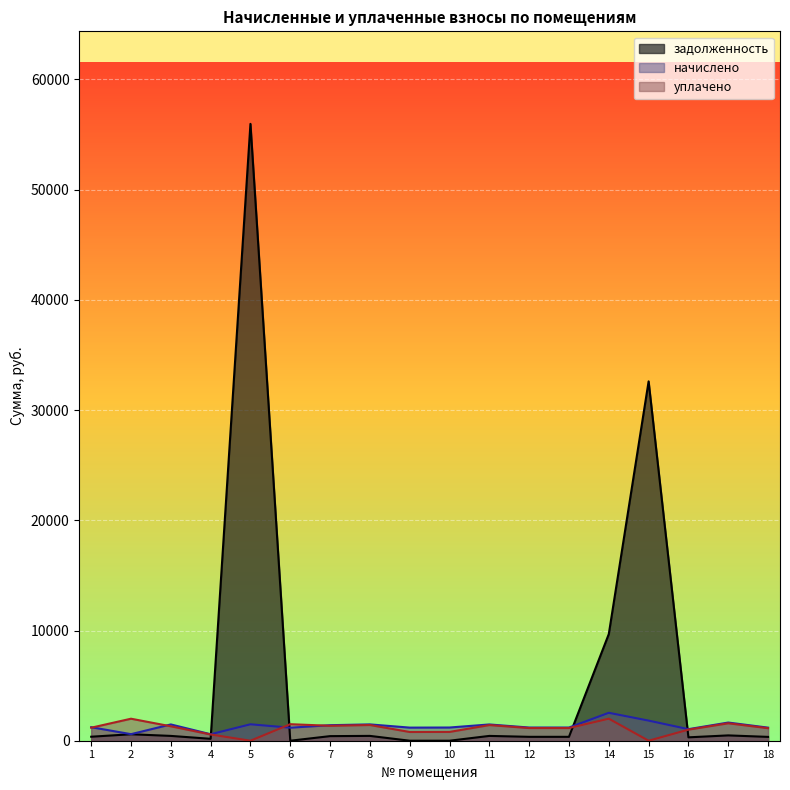

Reading left to right, transcribe all the data shown in this chart.

задолженность: 362.5	586.9	436.7	173.8	55968.6	0.0	416.4	437.8	0.0	0.0	436.2	353.5	353.5	9678.6	32604.5	307.4	483.1	347.7
начислено: 1227.1	595.6	1478.2	588.4	1490.8	1182.2	1409.4	1481.8	1189.4	1198.4	1476.5	1196.6	1196.6	2534.0	1824.3	1049.6	1649.3	1187.0
уплачено: 1180.6	1997.5	1310.2	566.1	0.0	1500.0	1356.0	1425.7	792.9	798.9	1420.5	1151.2	1151.2	2000.0	0.0	1007.2	1582.7	1139.1